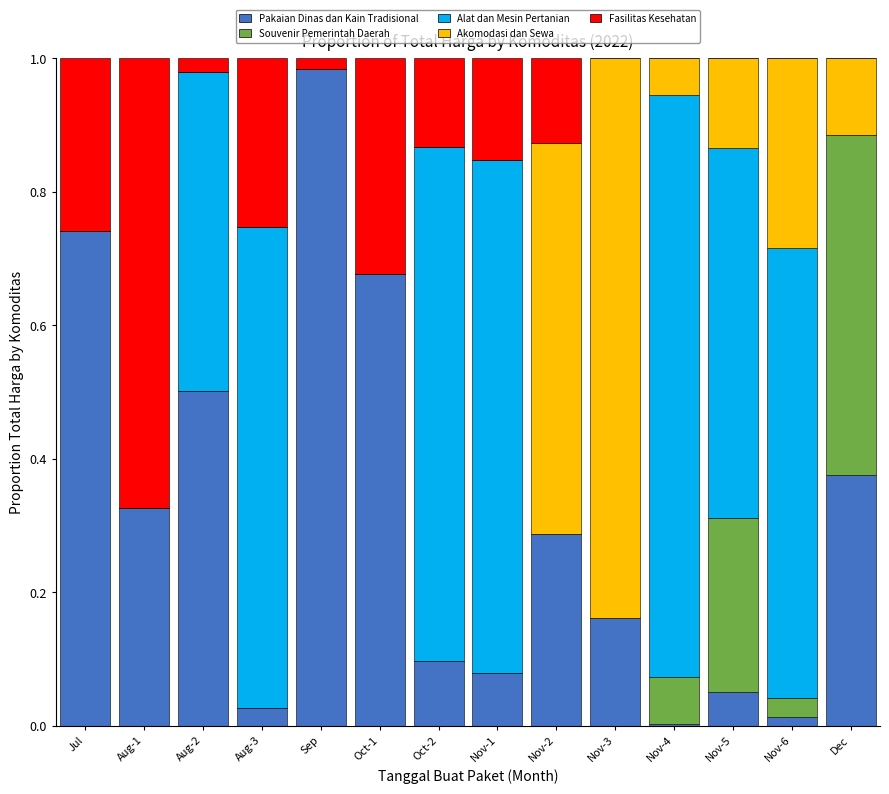

At which label does Pakaian Dinas dan Kain Tradisional reach its peak?

Sep